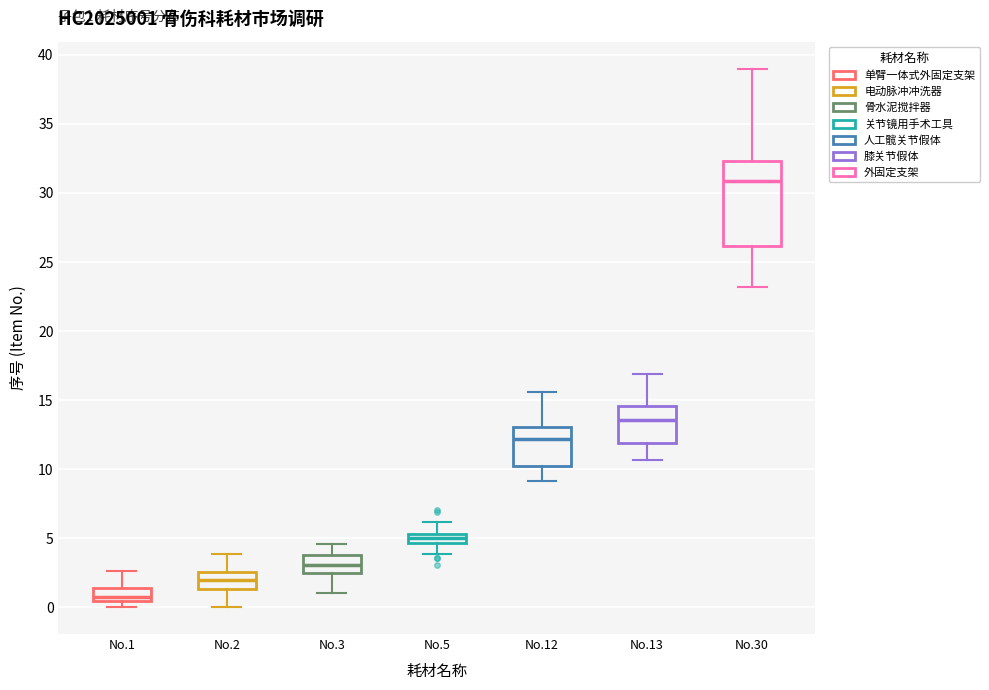

Which box's median line is the lowest?

No.1